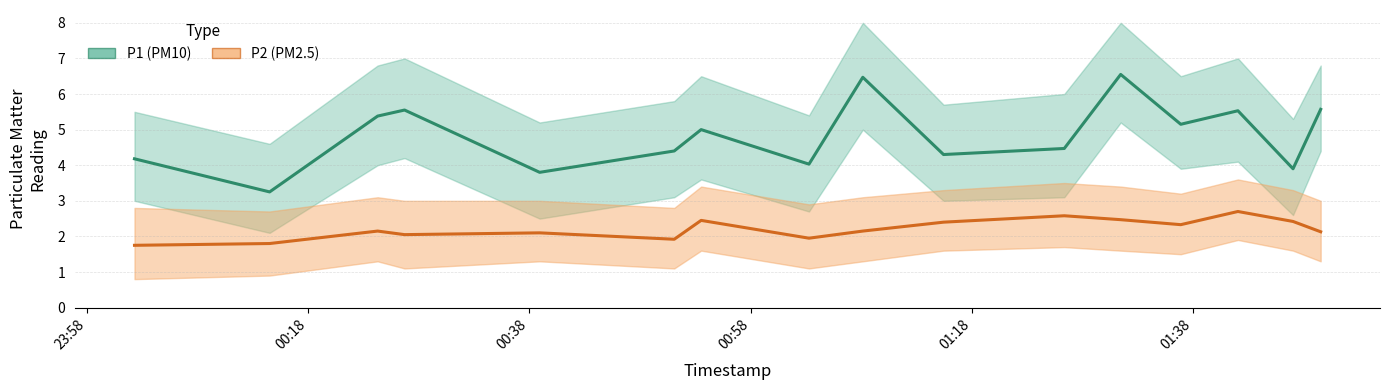

Is the value of P1 (PM10) at 12 greater than the value of P2 (PM2.5) at 01:38?

Yes